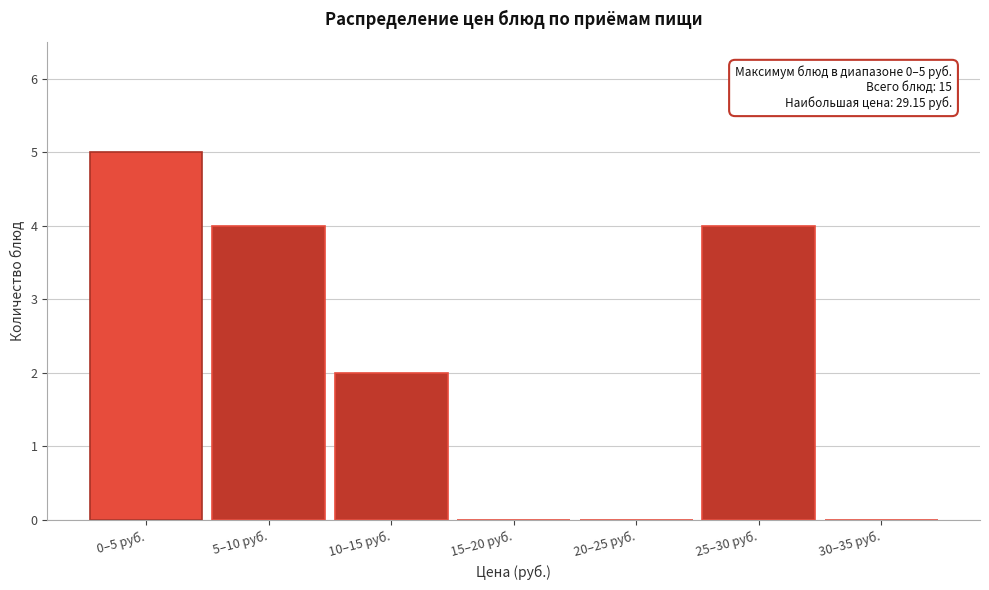

Reading left to right, extract all data points from this chart.

0–5 руб.=5	5–10 руб.=4	10–15 руб.=2	15–20 руб.=0	20–25 руб.=0	25–30 руб.=4	30–35 руб.=0